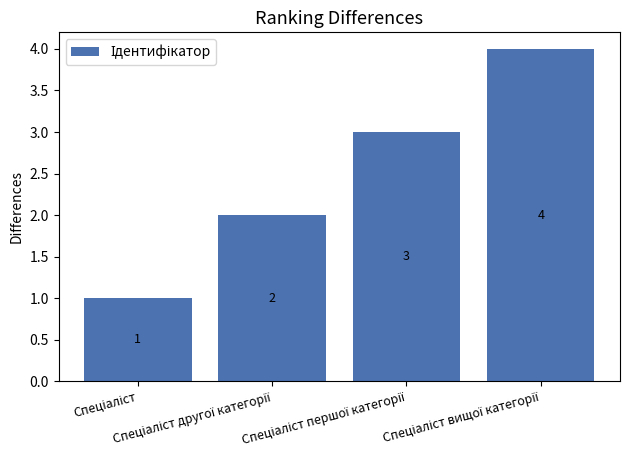

What is the sum of all values?

10